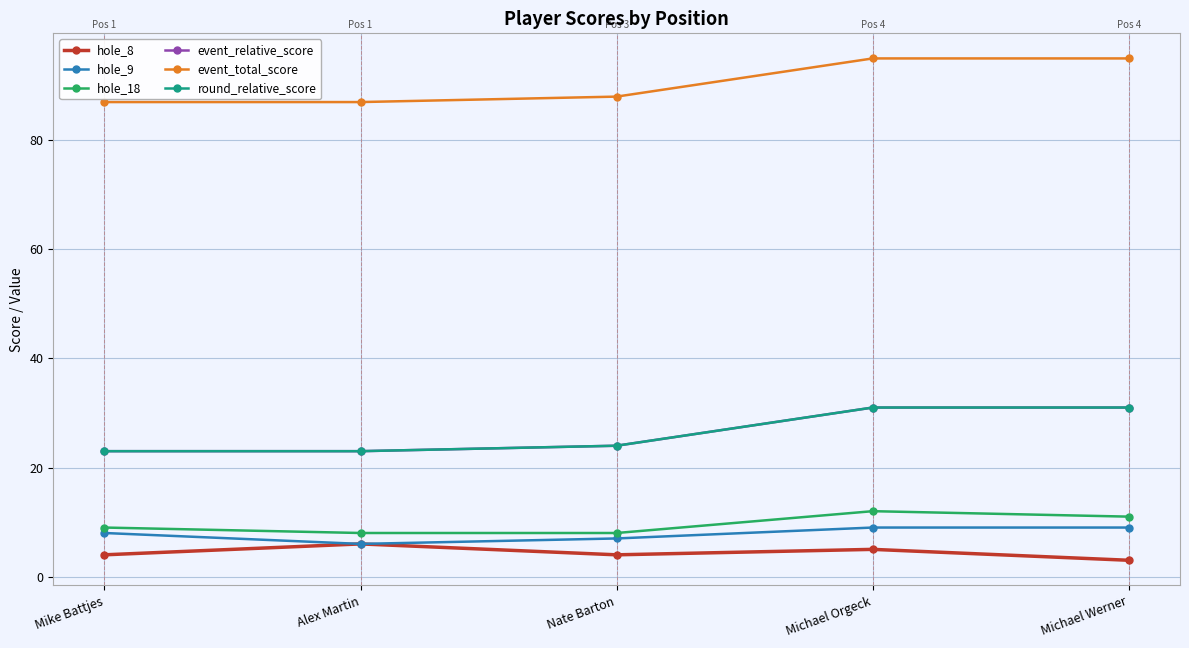

Is it true that hole_9 equals 7 at Nate Barton?

True